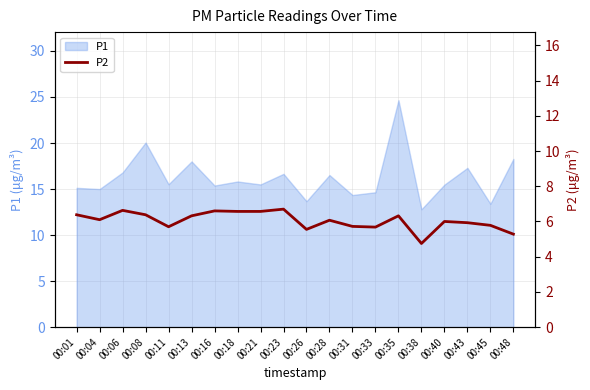

Where does the data first go above 6?

00:01